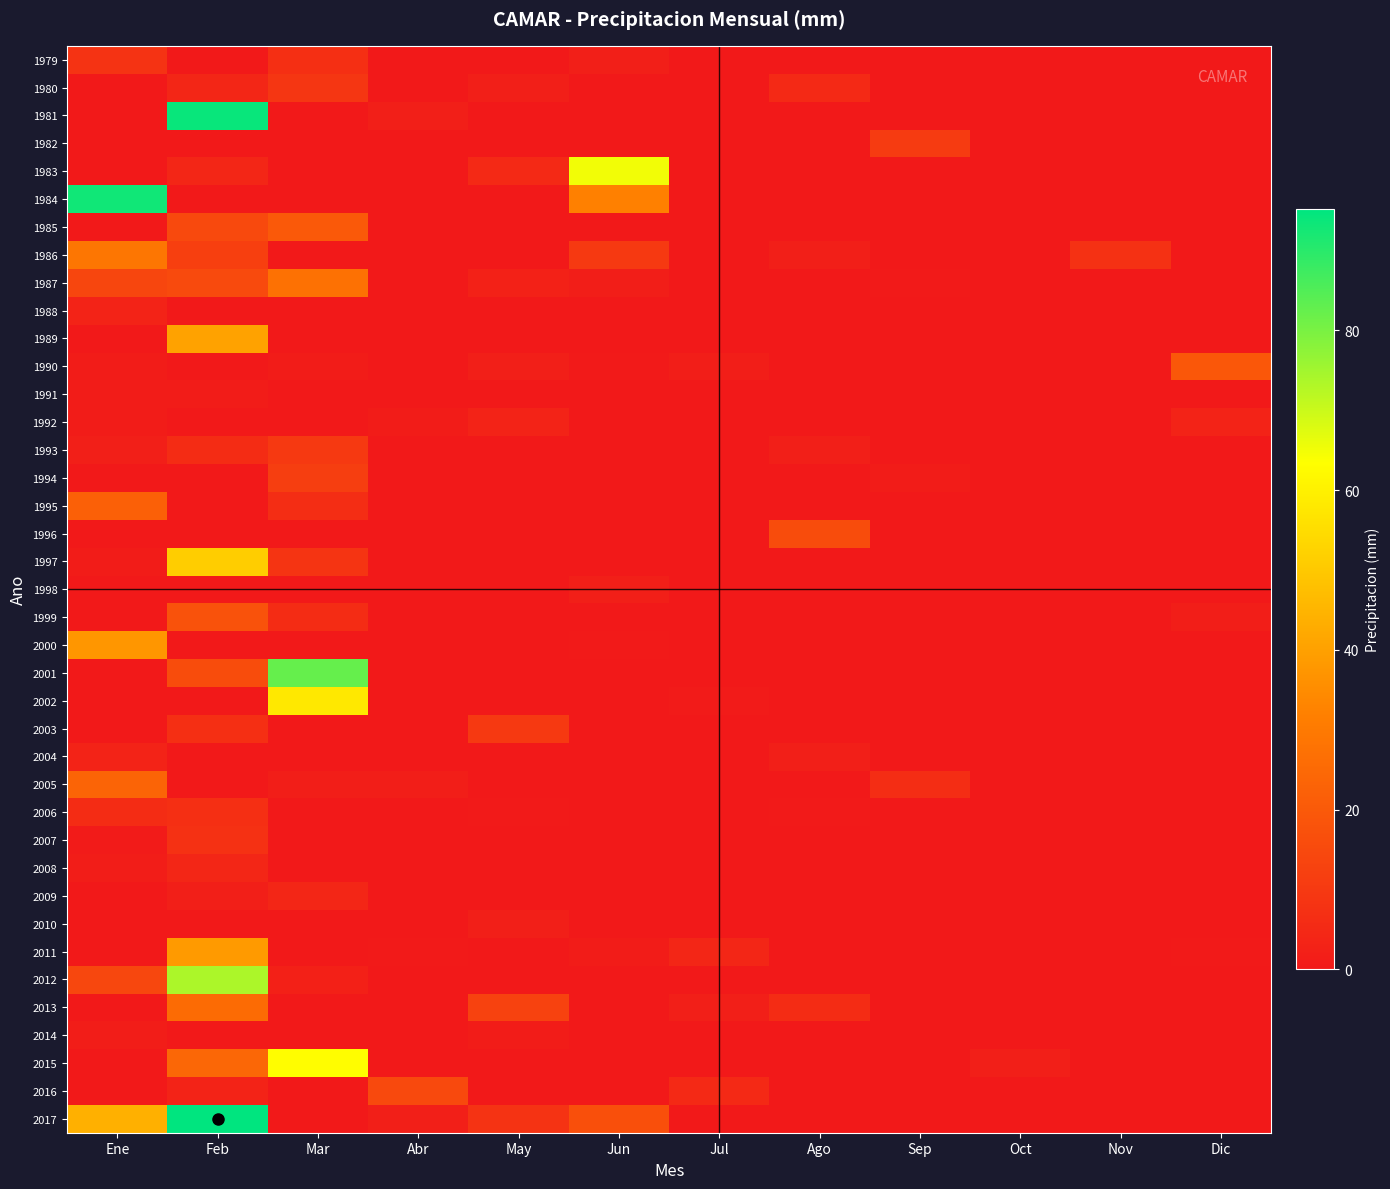

Which category has the lowest value across all series?

Feb